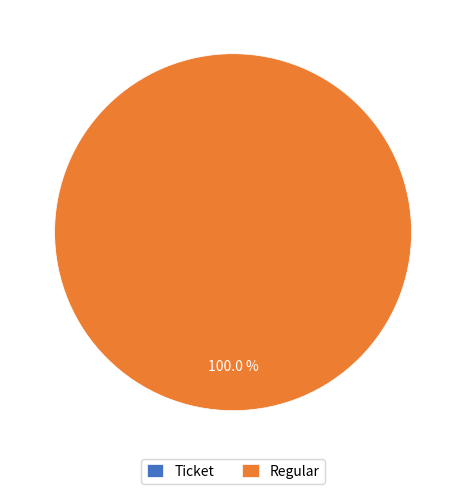

Which slice is the smallest?

Ticket